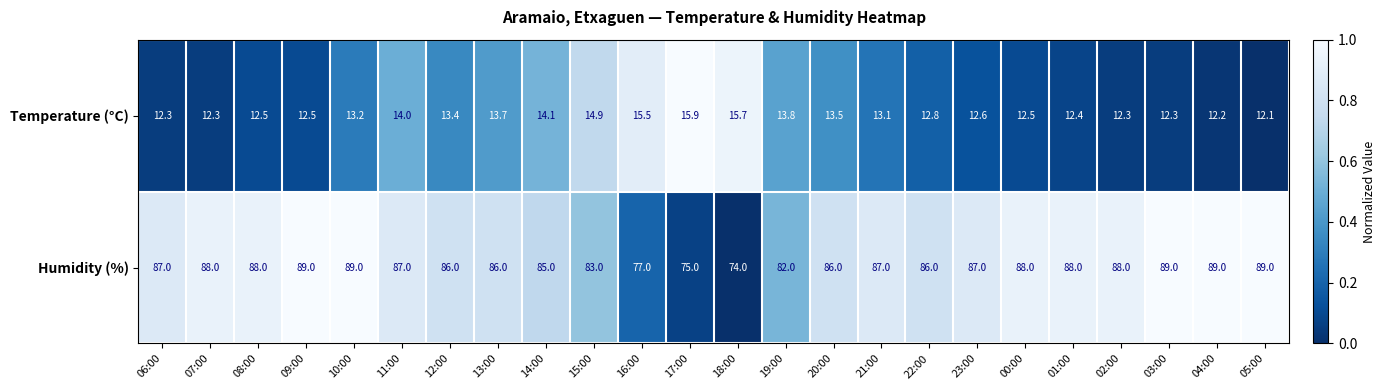

The value of Humidity (%) at 23:00 is 87.0. True or false?

True